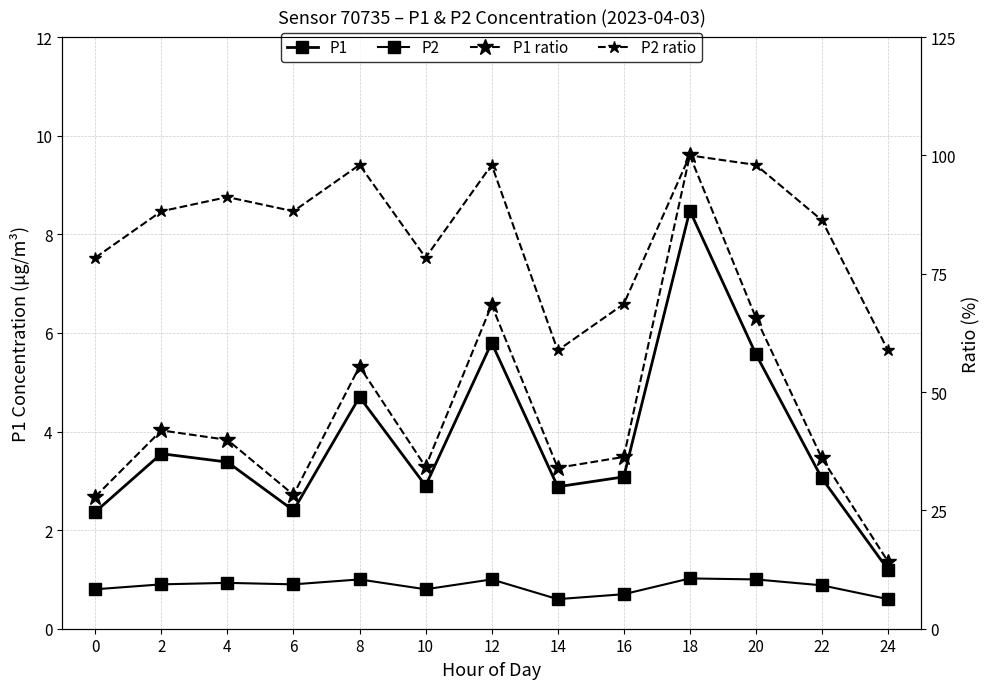

True or false: P2 ratio has more than 2 interior local peaks.

True